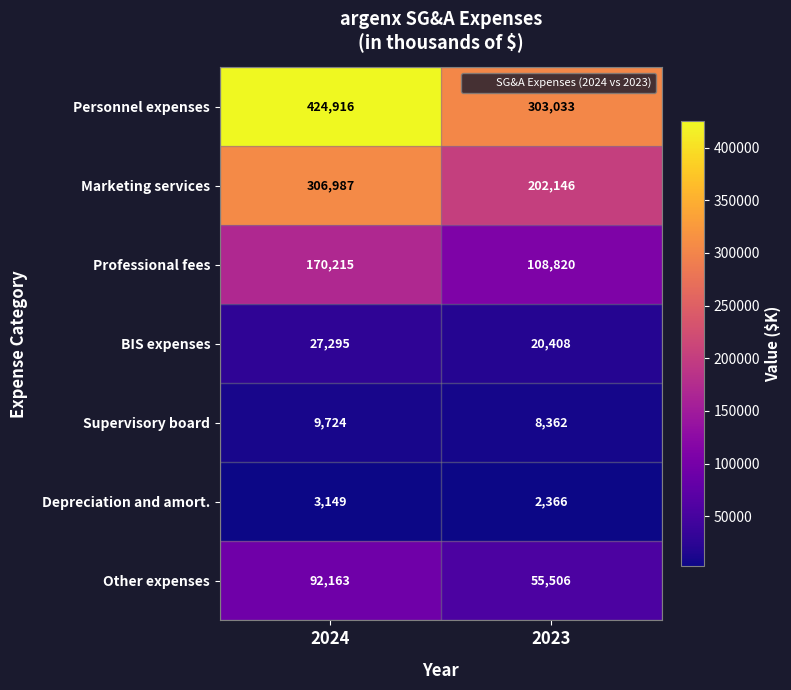

What value does the Supervisory board series have at 2023?

8362